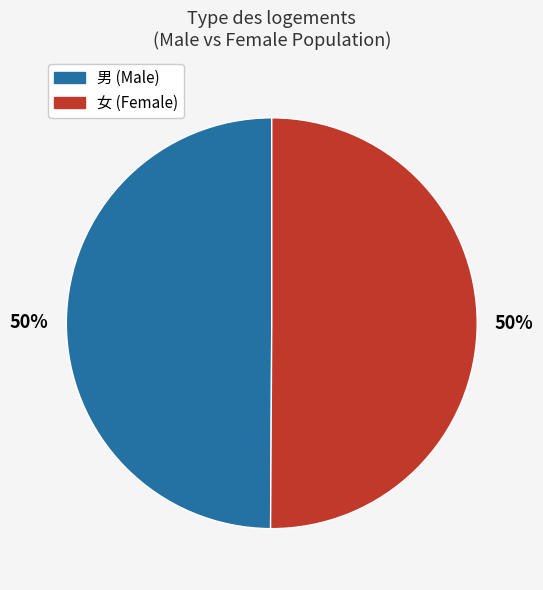

To the nearest percent, what is the combined percentage of 男 (Male) and 女 (Female)?

100%